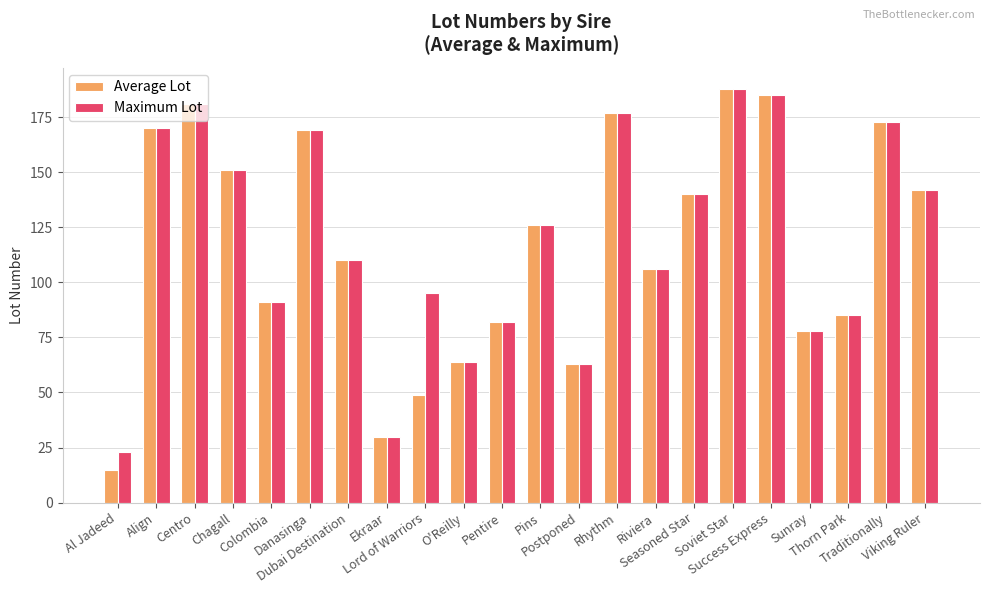

What is the average value of the Maximum Lot series?

120